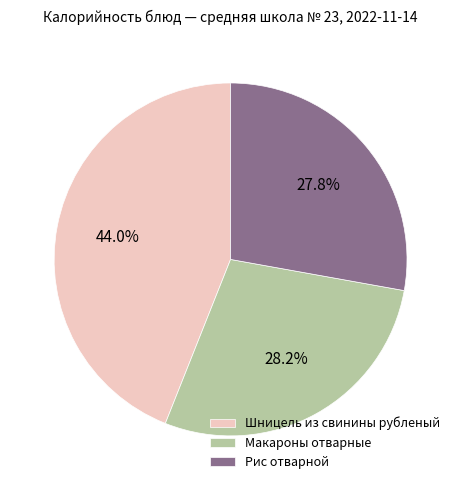

Which has a higher value, Макароны отварные or Шницель из свинины рубленый?

Шницель из свинины рубленый